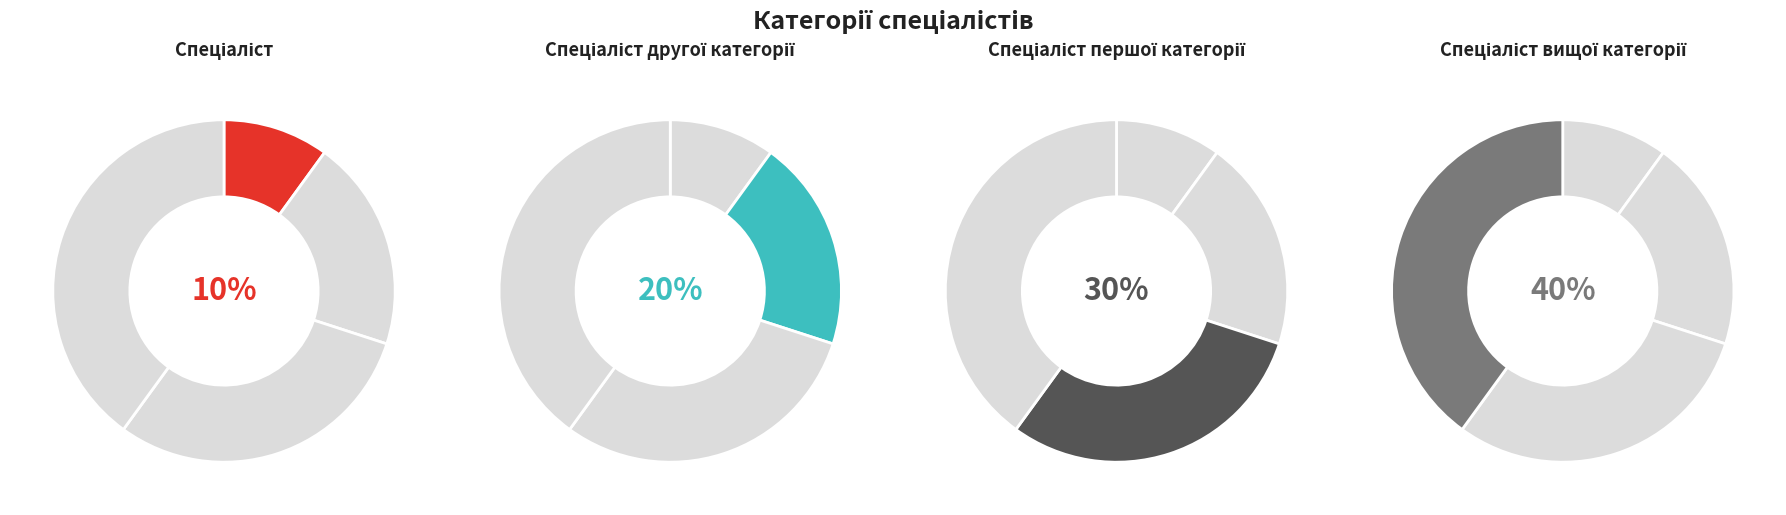

To the nearest percent, what percentage of the pie is Спеціаліст?

10%